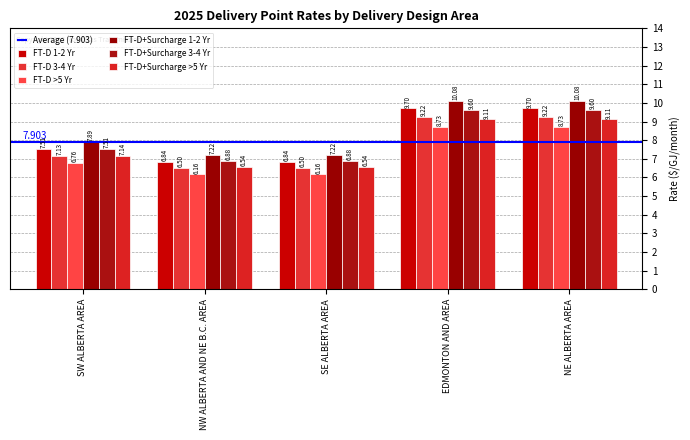

Which has a higher value, NW ALBERTA AND NE B.C. AREA or SE ALBERTA AREA?

NW ALBERTA AND NE B.C. AREA